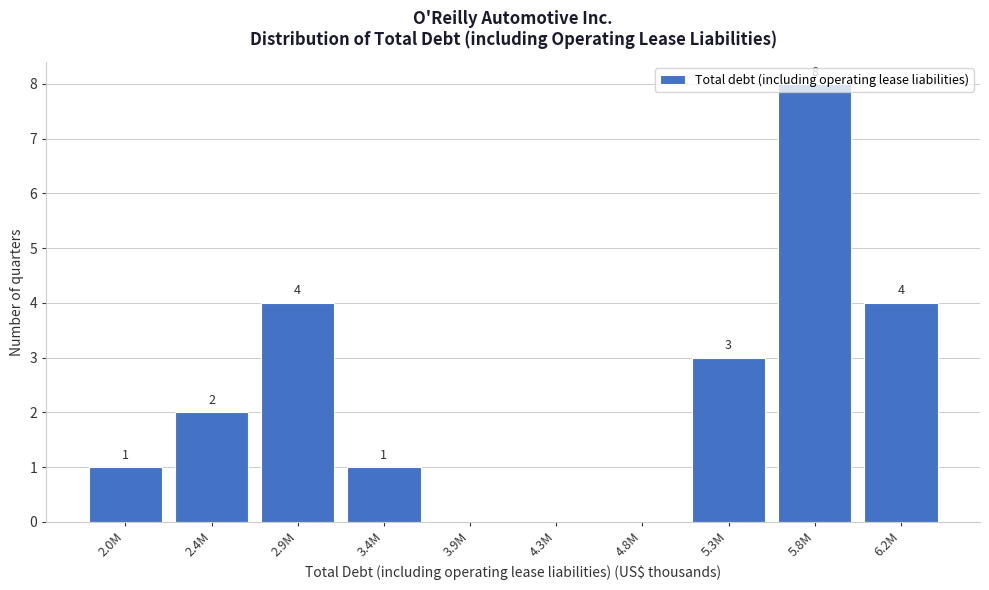

What is the sum of all values?

23